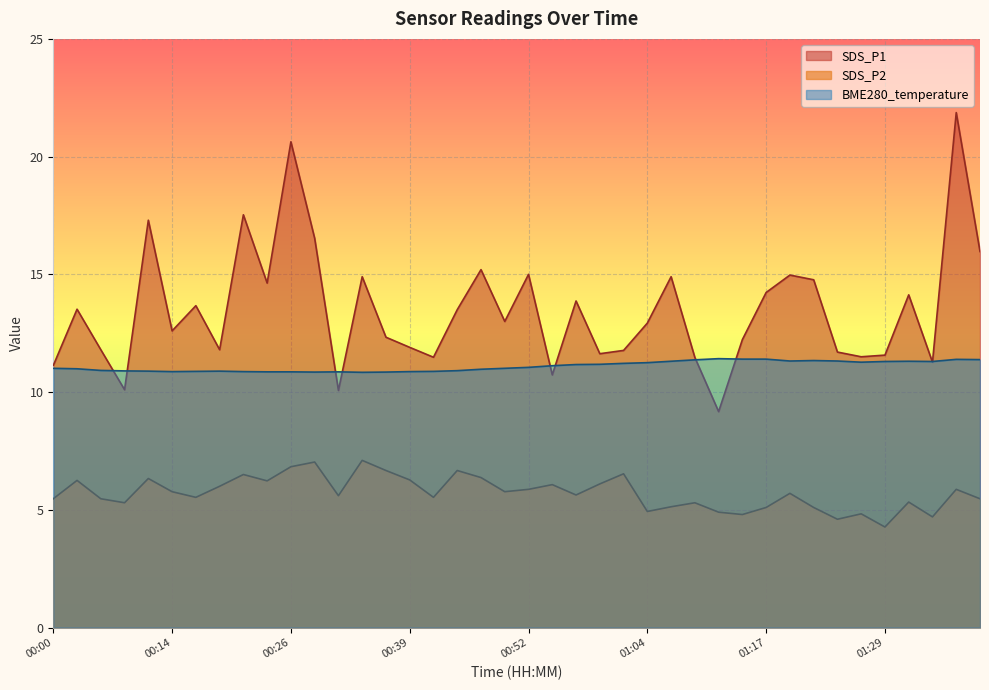

What are all the series names shown in the legend?

SDS_P1, SDS_P2, BME280_temperature